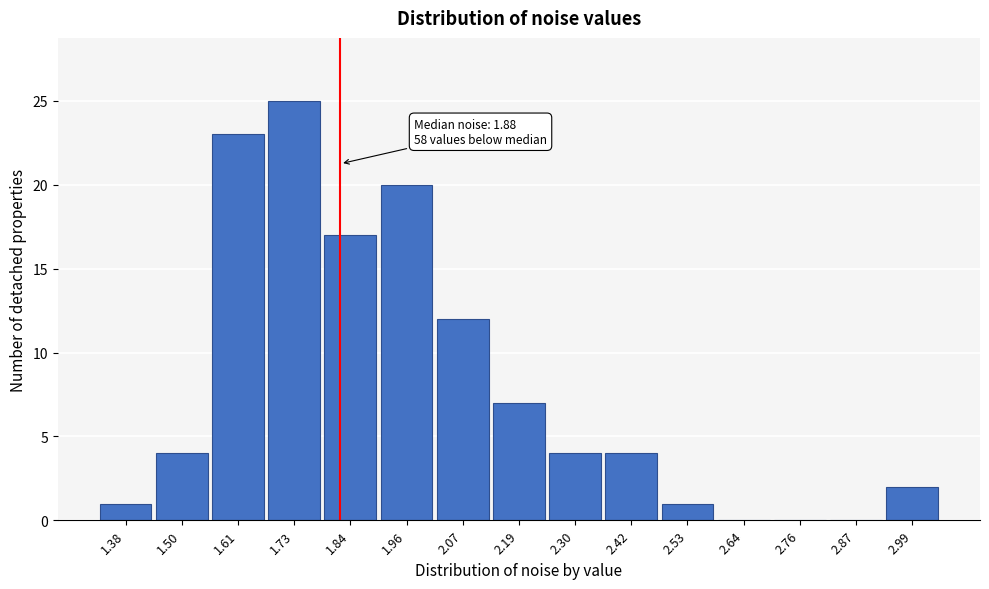

Reading left to right, list all the values displayed in this chart.

1.38=1	1.50=4	1.61=23	1.73=25	1.84=17	1.96=20	2.07=12	2.19=7	2.30=4	2.42=4	2.53=1	2.64=0	2.76=0	2.87=0	2.99=2